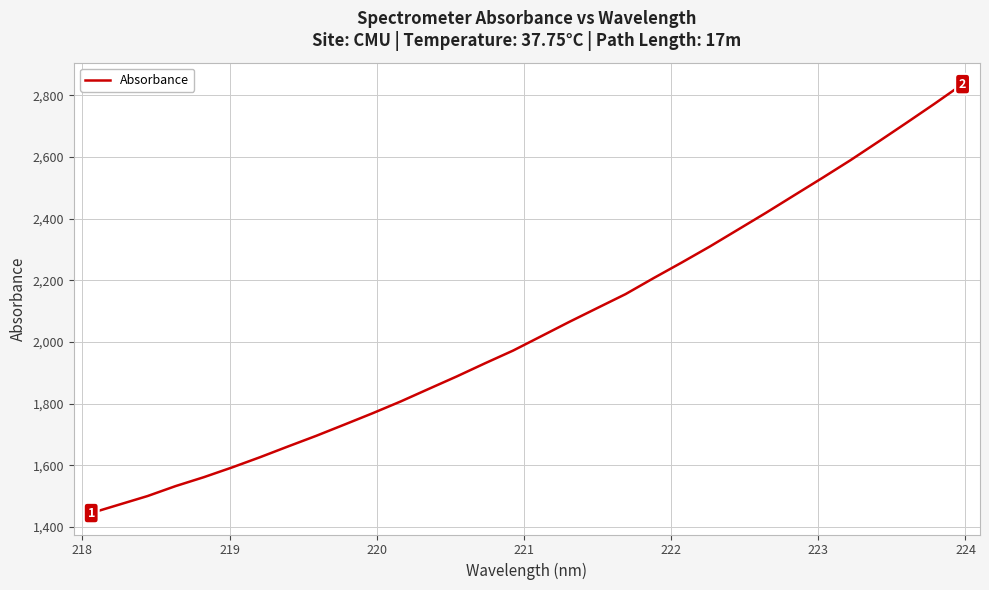

True or false: there are more than 0 points higher than both neighbors.

False